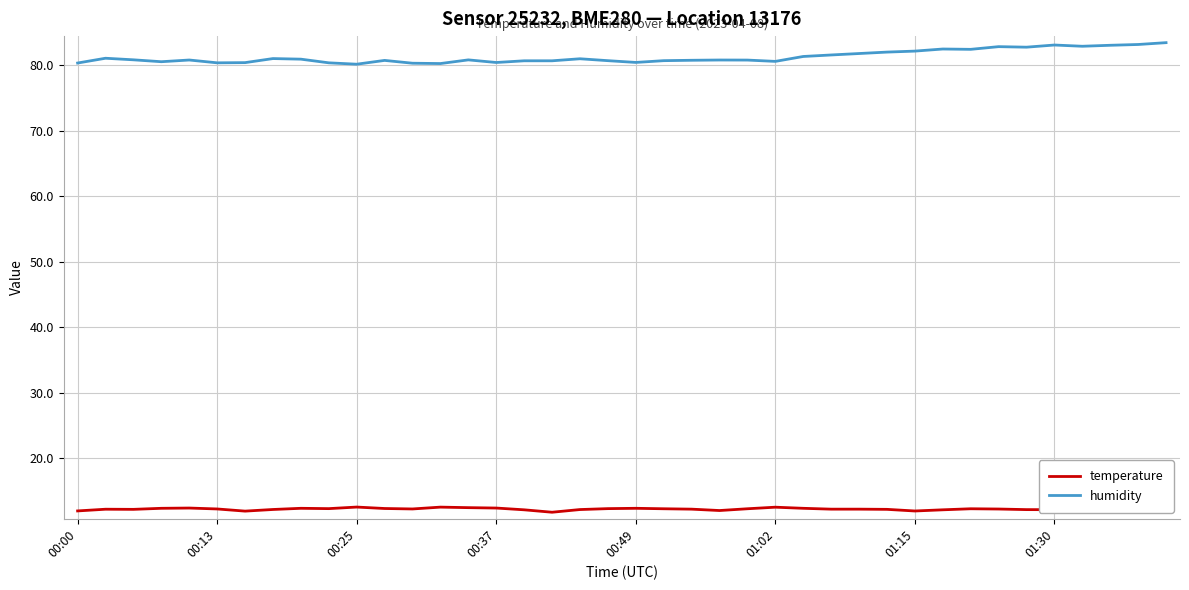

What is the smallest value displayed?

11.7